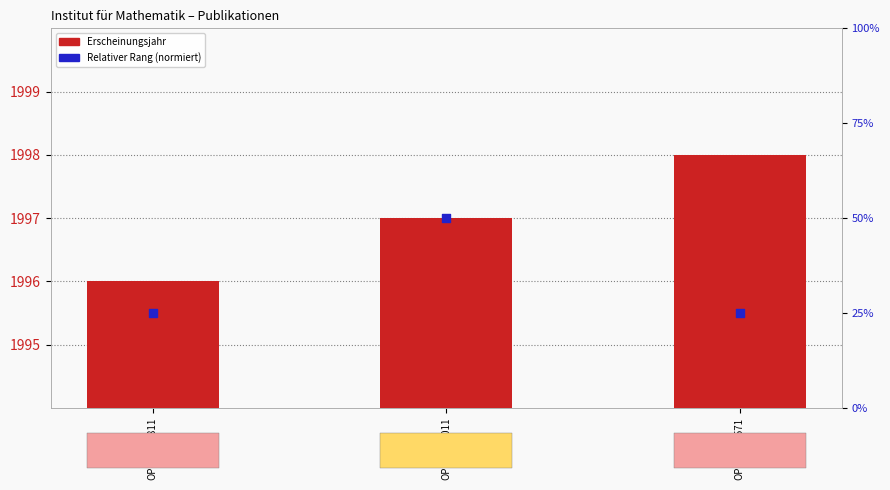

At which category is the sum across all series the highest?

OPUS4-24011